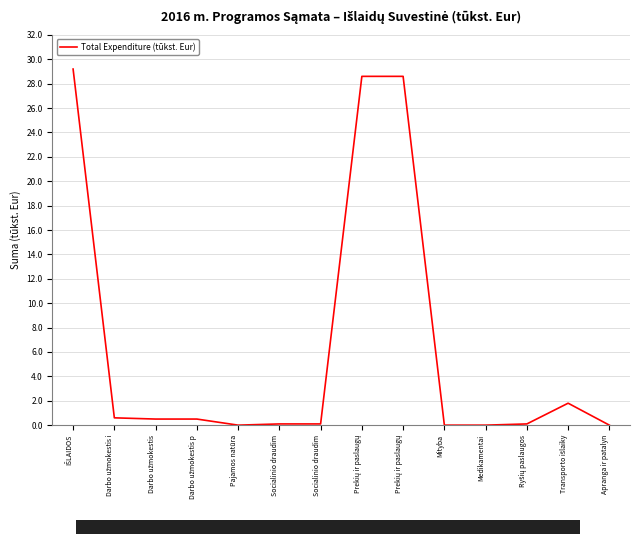

Does the chart display data point markers on the line(s)?

No